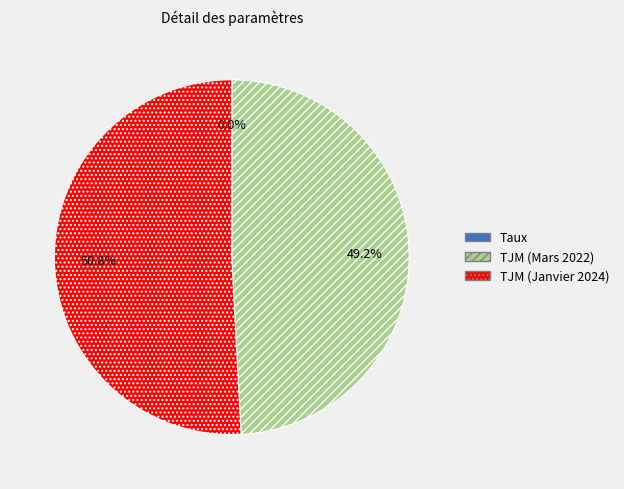

What is the ratio of the value at TJM (Mars 2022) to the value at TJM (Janvier 2024)?

1.0